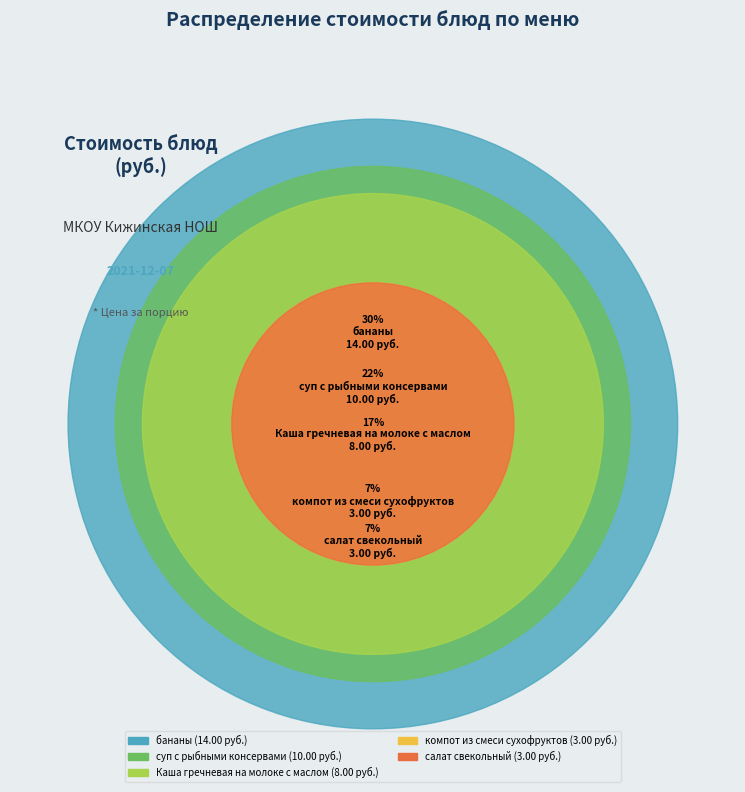

Is компот из смеси сухофруктов the majority of the pie?

No